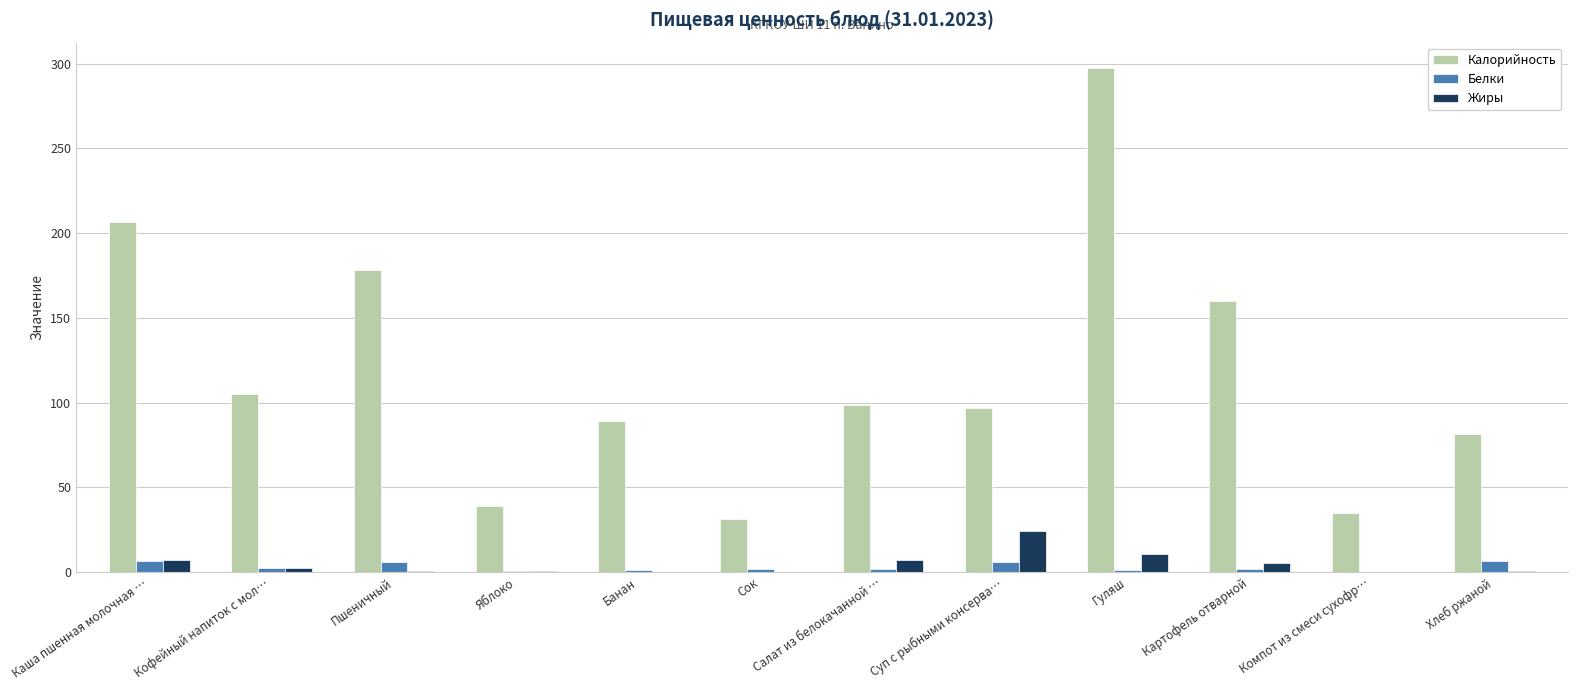

How many groups of bars are there?

12